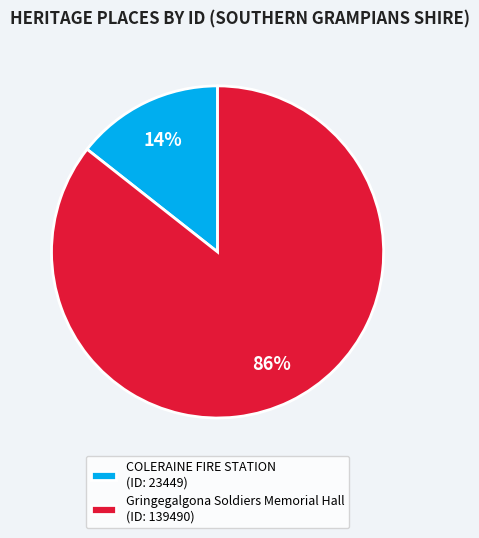

Which slice is the largest?

Gringegalgona Soldiers Memorial Hall